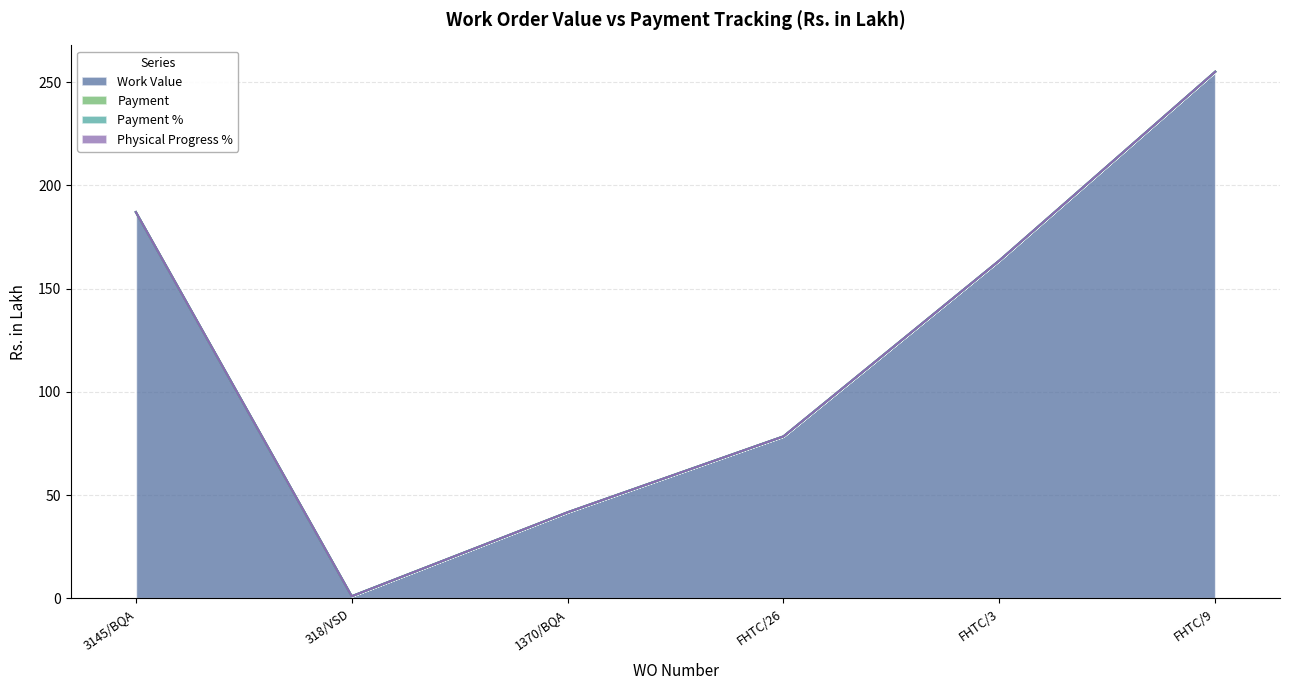

Does the chart have visible grid lines?

Yes